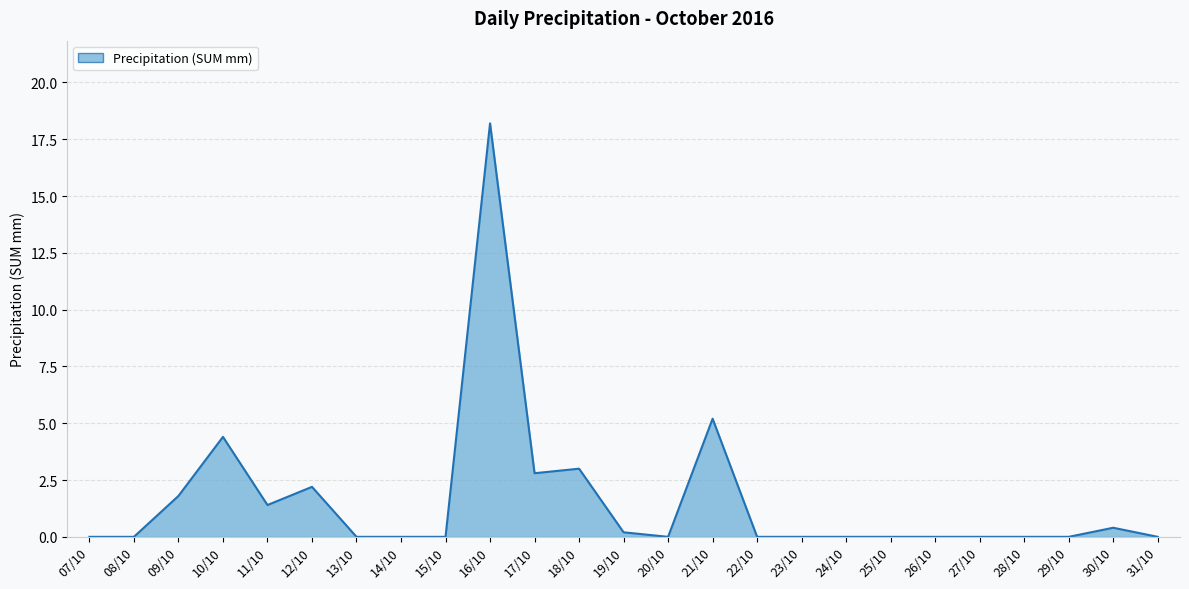

What is the difference between the maximum and minimum values?

18.2